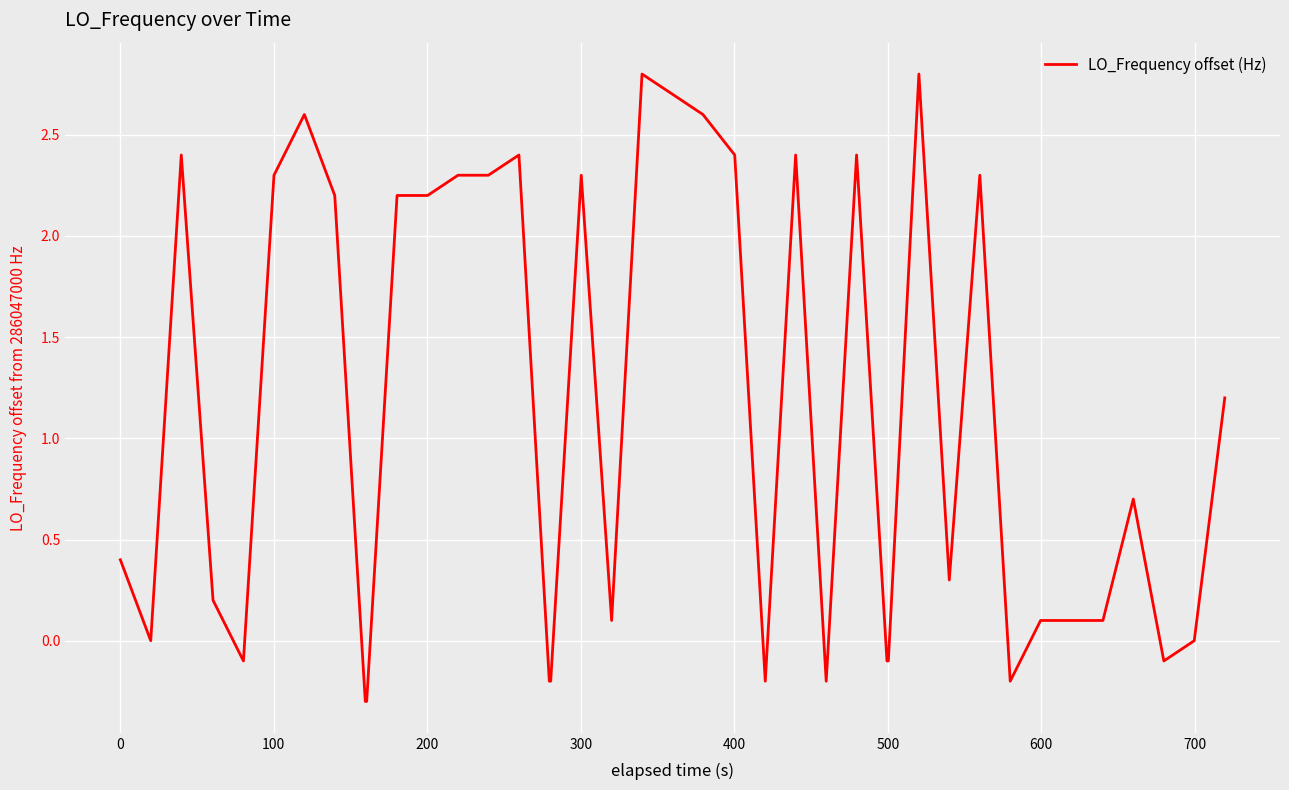

What is the maximum value shown in the chart?

2.8